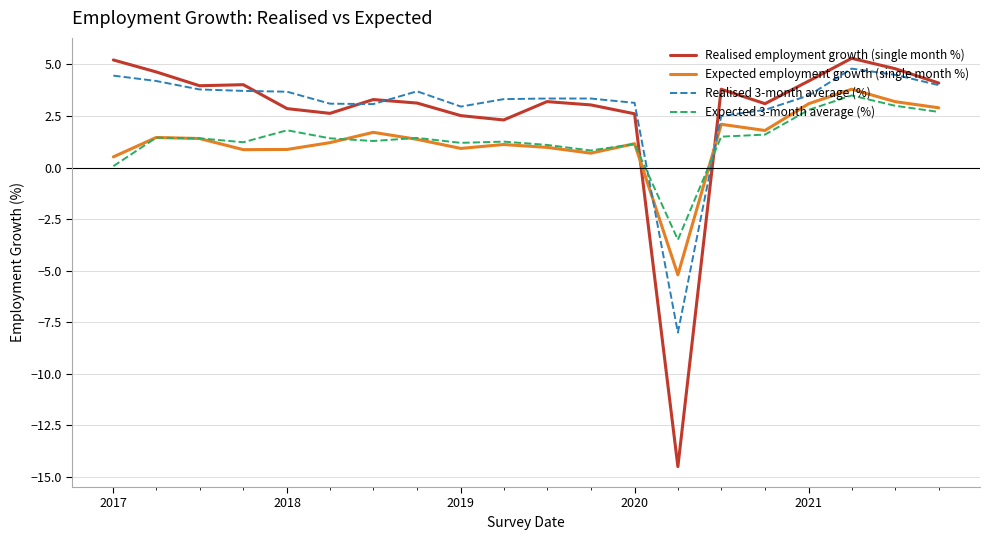

What is the maximum value shown in the chart?

5.3